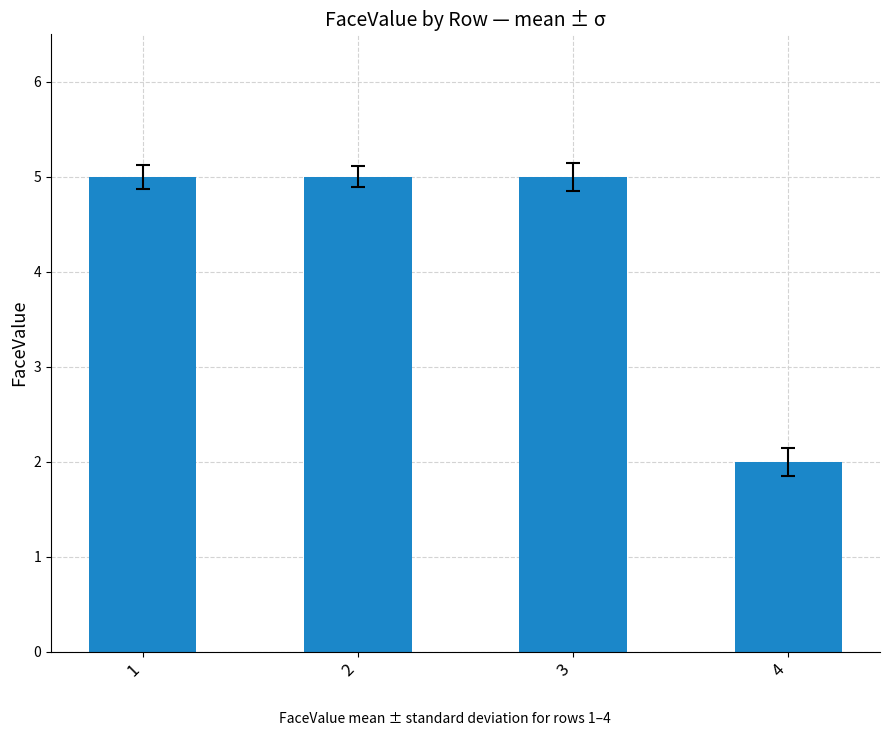

Which label corresponds to the smallest value in the chart?

4